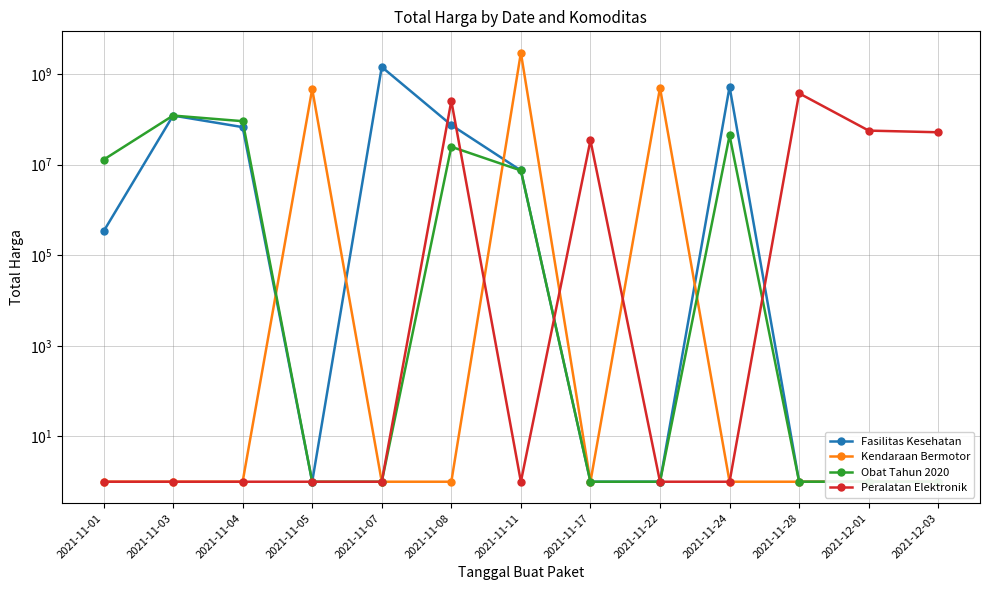

What is the label of the 12th point from the left?

2021-12-01